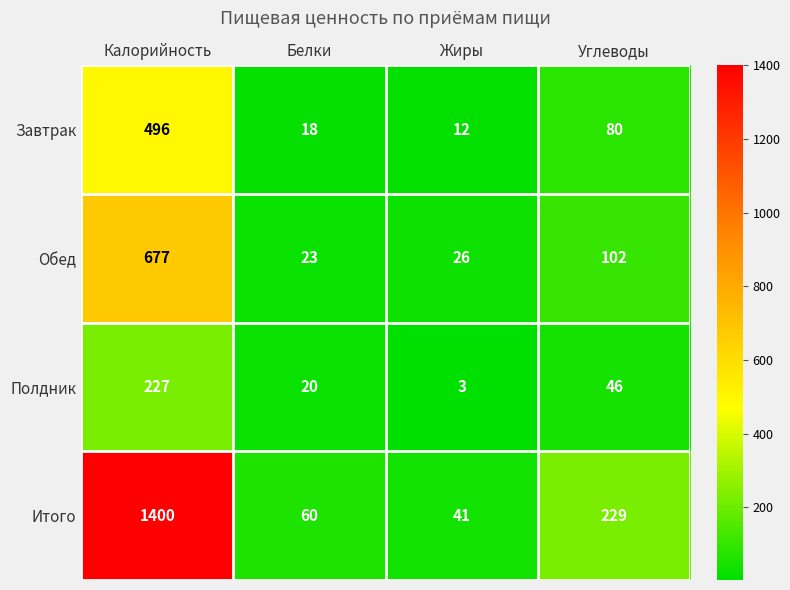

Reading right to left, what are all the values shown in this chart?

Завтрак: 80	12	18	496
Обед: 102	26	23	677
Полдник: 46	3	20	227
Итого: 229	41	60	1400